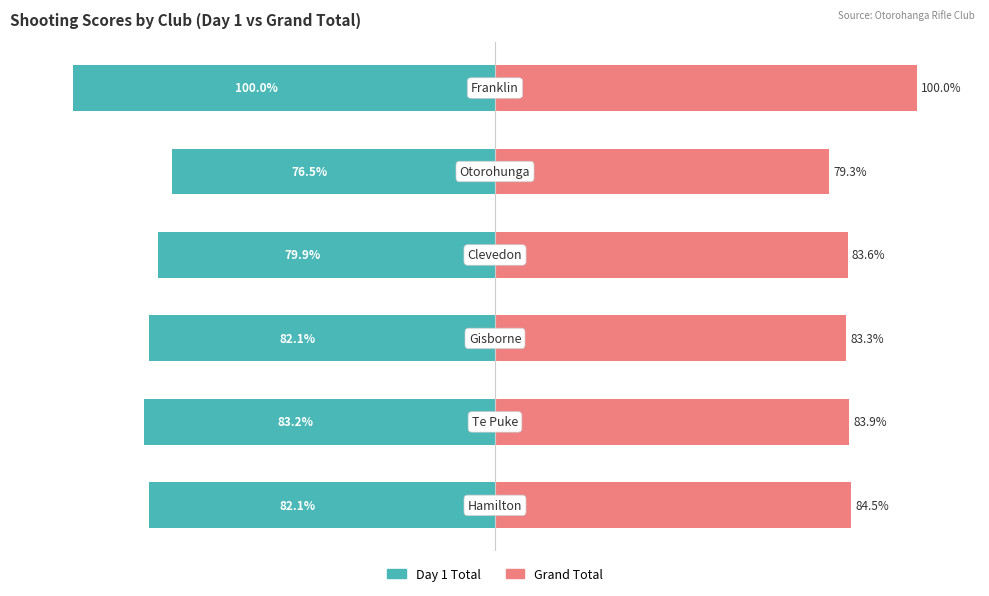

What is the average value of the Grand Total series?

85.8